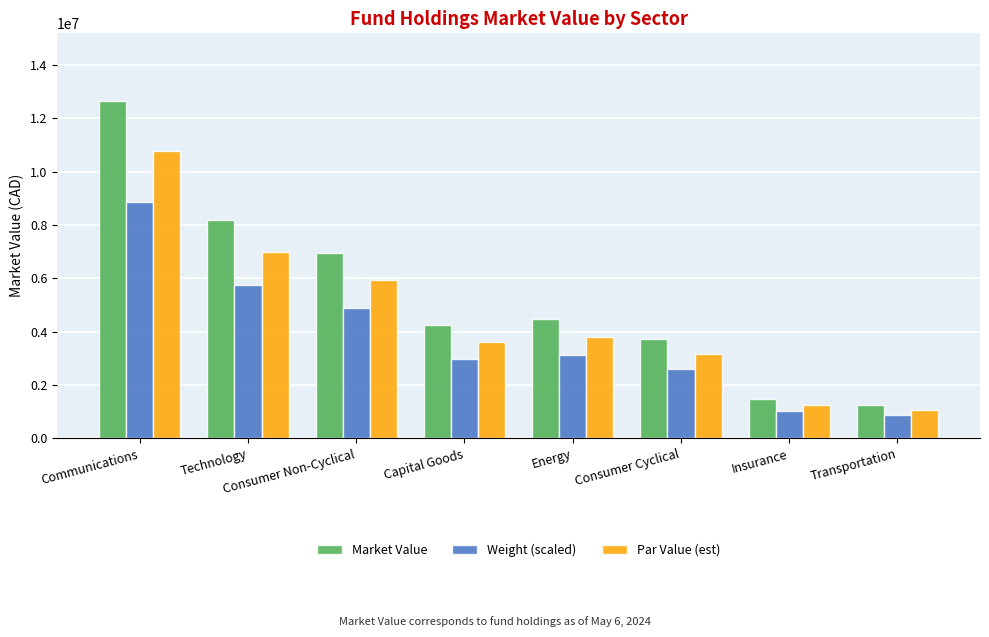

How many bars are there in total?

24